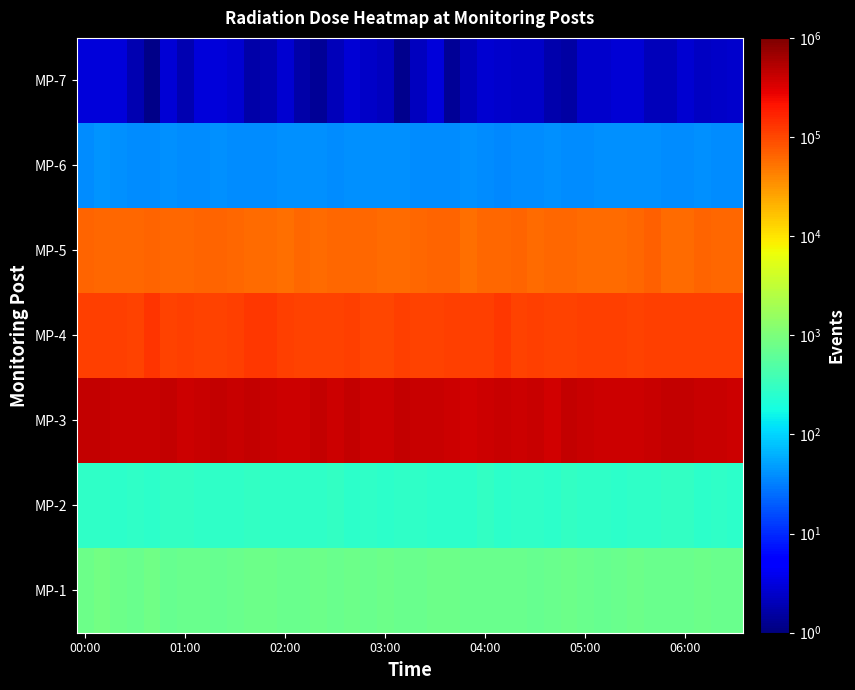

Reading left to right, extract all data points from this chart.

MP-1: 800.2	851.9	800.9	753.1	850.4	707.5	752.0	753.7	708.4	753.3	799.5	801.4	753.6	752.4	799.8	752.3	800.1	753.0	800.3	752.5	753.2	799.8	800.1	752.7	752.8	753.5	752.3	708.2	753.1	799.6	753.1	707.5	752.1	801.4	753.9	753.5	752.5	799.7	753.3	752.8
MP-2: 282.1	282.9	265.2	283.7	265.6	301.0	300.3	282.9	283.0	282.3	301.7	283.4	283.8	283.7	283.1	301.6	265.3	282.3	265.2	282.5	282.7	265.7	266.8	265.8	300.3	266.2	282.2	283.5	265.3	301.7	283.4	282.3	265.1	283.5	283.3	301.2	301.3	265.3	282.6	265.4
MP-3: 442415.1	442414.6	416099.9	416099.4	416099.9	442414.0	391351.8	416100.6	442415.1	416100.2	442413.6	416100.7	391351.9	391351.5	442414.9	391351.3	442414.4	391351.2	391350.4	442413.6	416099.4	416100.6	391351.0	368074.4	391352.1	416099.8	391351.2	416100.8	368073.9	442413.5	416099.9	391350.7	391352.2	391351.9	416100.6	442415.1	442415.0	416099.7	416101.1	391351.4
MP-4: 114801.2	114801.4	114800.2	107971.7	129779.0	107972.4	114801.2	107973.2	107971.5	114800.6	122060.4	122060.0	114799.8	107972.2	107973.4	107972.1	114800.6	101550.9	101550.2	114801.6	107973.4	107972.0	114800.6	114800.2	114800.2	122059.6	107972.7	114800.6	107971.6	107972.1	114801.4	114800.1	114799.9	107972.5	114801.6	114800.1	114801.0	114801.1	114800.1	114801.1
MP-5: 66109.5	62178.0	62178.0	62177.8	66108.9	62178.4	62177.4	66109.1	66108.8	62177.9	58479.9	58478.6	55001.3	62177.2	58479.8	62177.1	62178.1	62177.5	58480.4	58478.8	62177.4	66109.0	66110.6	55002.1	62177.2	62178.0	66110.4	58479.6	62177.8	62177.2	58478.7	58480.3	58480.3	62178.0	70290.1	58479.2	58480.0	66110.6	62178.5	62178.3
MP-6: 38.5	42.3	39.9	39.1	38.5	39.6	37.5	38.6	39.6	37.6	38.4	38.6	40.9	40.1	41.0	37.7	40.3	41.1	40.9	41.3	38.6	38.4	37.4	40.4	37.8	35.5	39.2	38.0	41.4	38.5	38.8	40.6	40.8	40.6	40.0	38.7	37.8	39.7	38.6	37.6
MP-7: 2.9	3.0	3.0	1.9	1.2	2.9	1.9	3.0	3.0	2.8	1.7	1.8	2.7	1.7	1.3	2.1	2.9	2.5	2.1	1.2	2.2	3.0	1.3	2.1	2.8	2.5	2.5	2.4	1.8	1.6	2.6	2.6	2.8	2.9	2.1	2.1	2.7	2.3	2.4	2.6